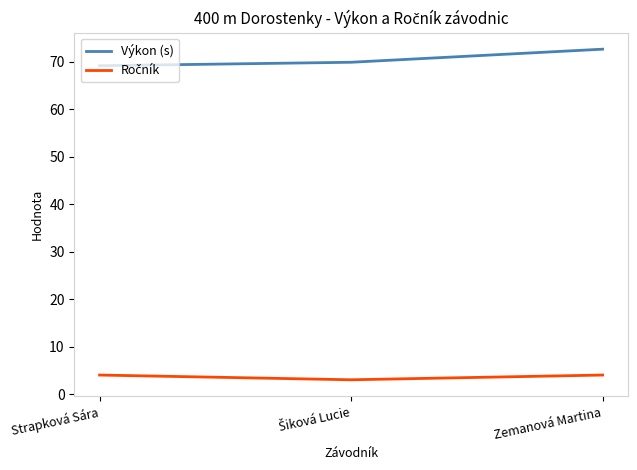

True or false: Výkon (s) has a value of 24.9 at Zemanová Martina.

False